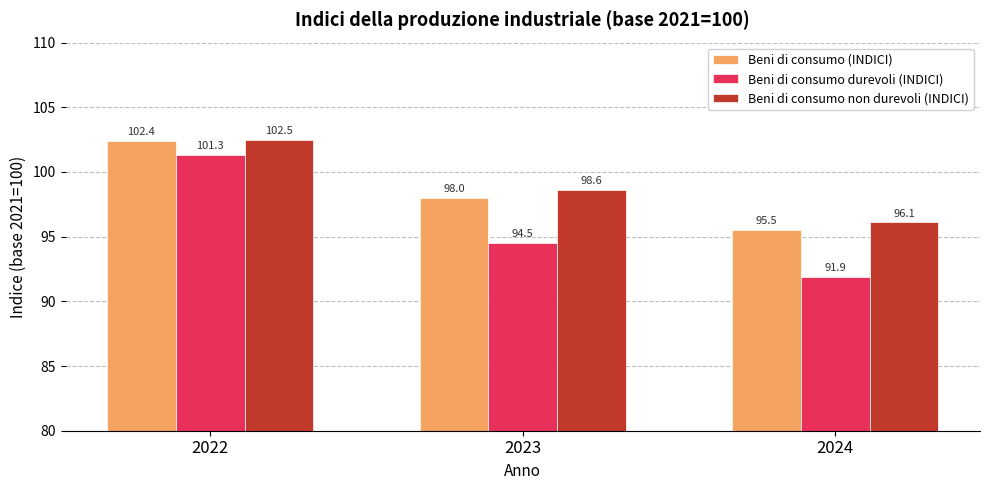

What is the value of the Beni di consumo durevoli (INDICI) bar at the 3rd from the left?

91.9